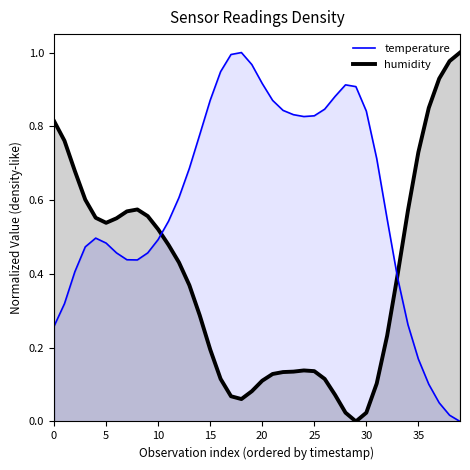

How many lines are shown in the chart?

2